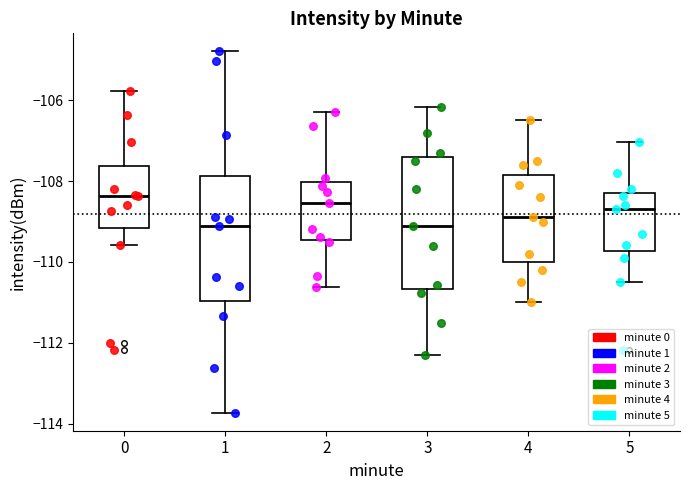

Reading left to right, read every box against the y-axis: the position of its median line, the range the box covers, and the ends of its whiskers. The values are not printed on the chart, so give them approximately, as read against the axis.

0: median -108.4, box -109.2 to -107.6, whiskers -109.6 to -105.8
1: median -109.2, box -111.0 to -107.8, whiskers -113.8 to -104.8
2: median -108.6, box -109.4 to -108.0, whiskers -110.6 to -106.2
3: median -109.0, box -110.6 to -107.4, whiskers -112.4 to -106.2
4: median -108.8, box -110.0 to -107.8, whiskers -111.0 to -106.4
5: median -108.6, box -109.8 to -108.2, whiskers -110.4 to -107.0